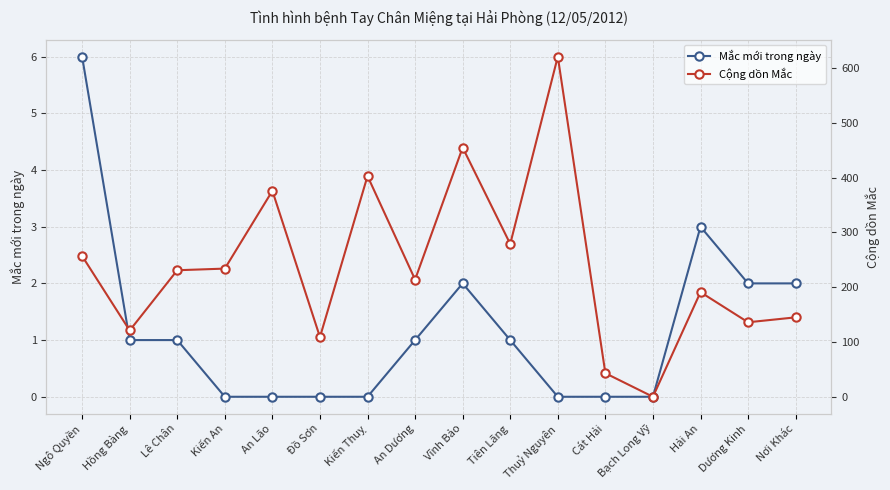

At which category does Mắc mới trong ngày reach its first local peak?

Vĩnh Bảo